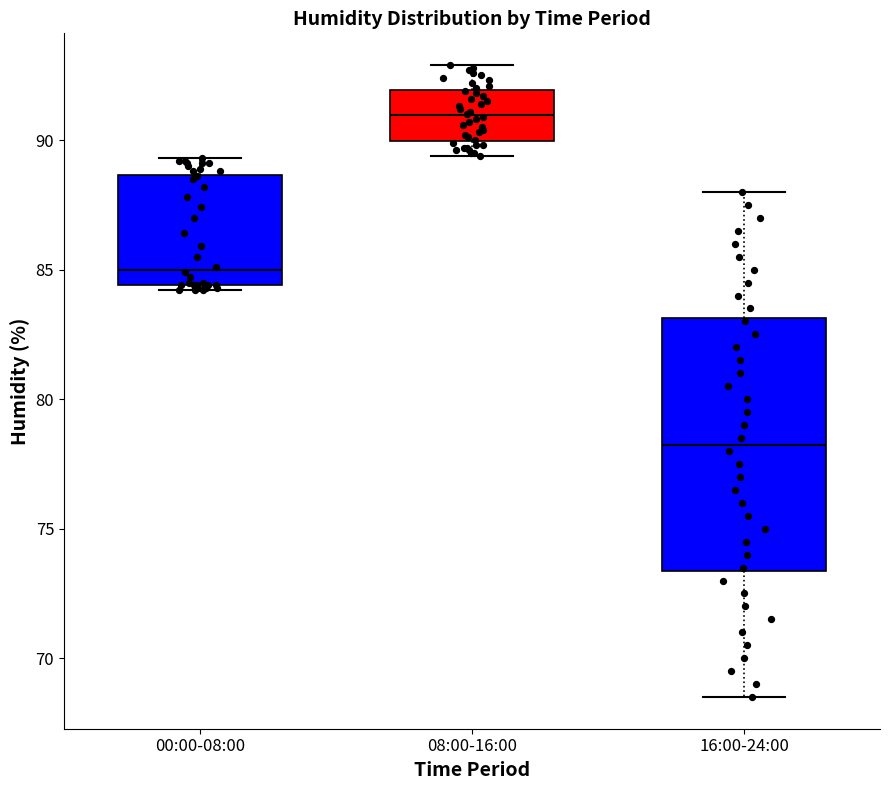

Reading left to right, read every box against the y-axis: the position of its median line, the range the box covers, and the ends of its whiskers. The values are not printed on the chart, so give them approximately, as read against the axis.

00:00-08:00: median 85.0, box 84.5 to 88.5, whiskers 84.0 to 89.5
08:00-16:00: median 91.0, box 90.0 to 92.0, whiskers 89.5 to 93.0
16:00-24:00: median 78.5, box 73.5 to 83.0, whiskers 68.5 to 88.0